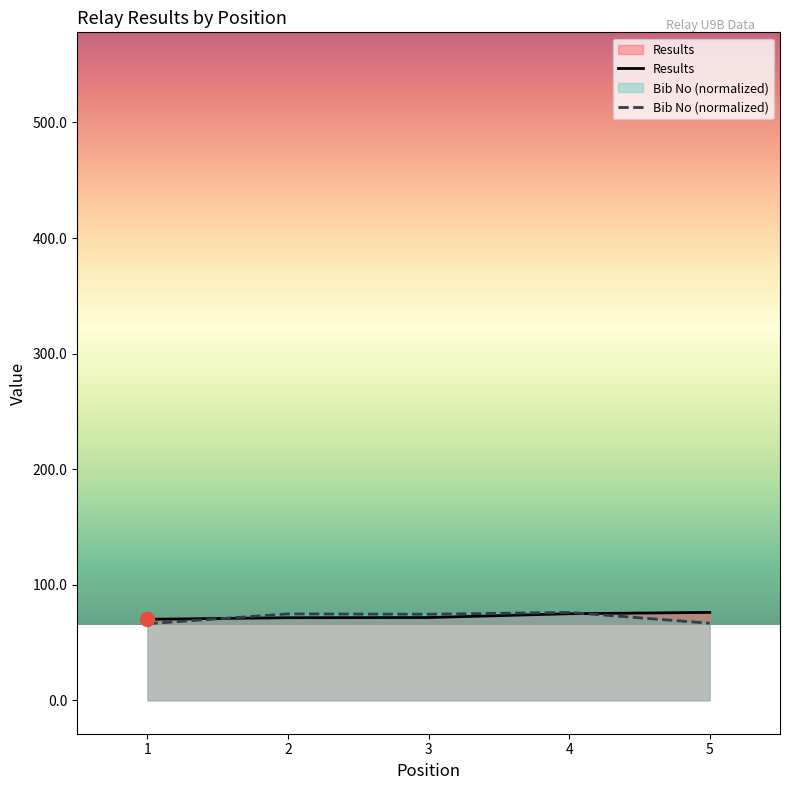

Count the number of categories in the chart.

5